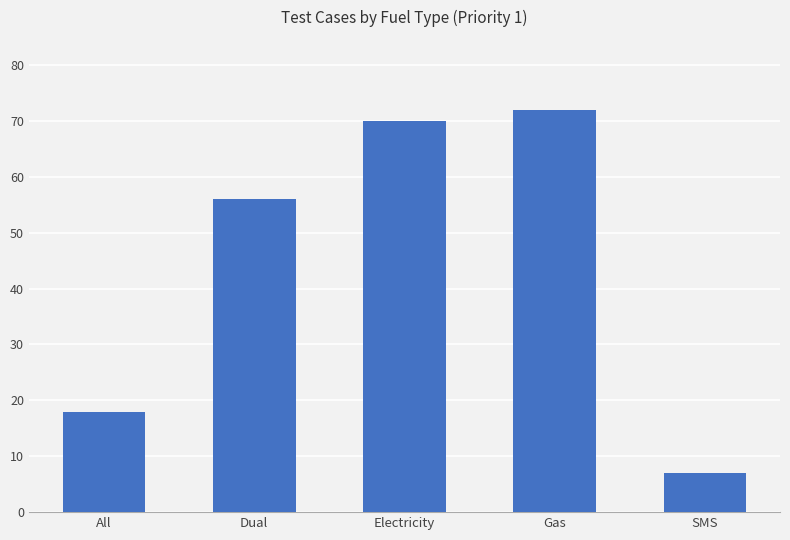

What is the change in value from Dual to SMS?

-49